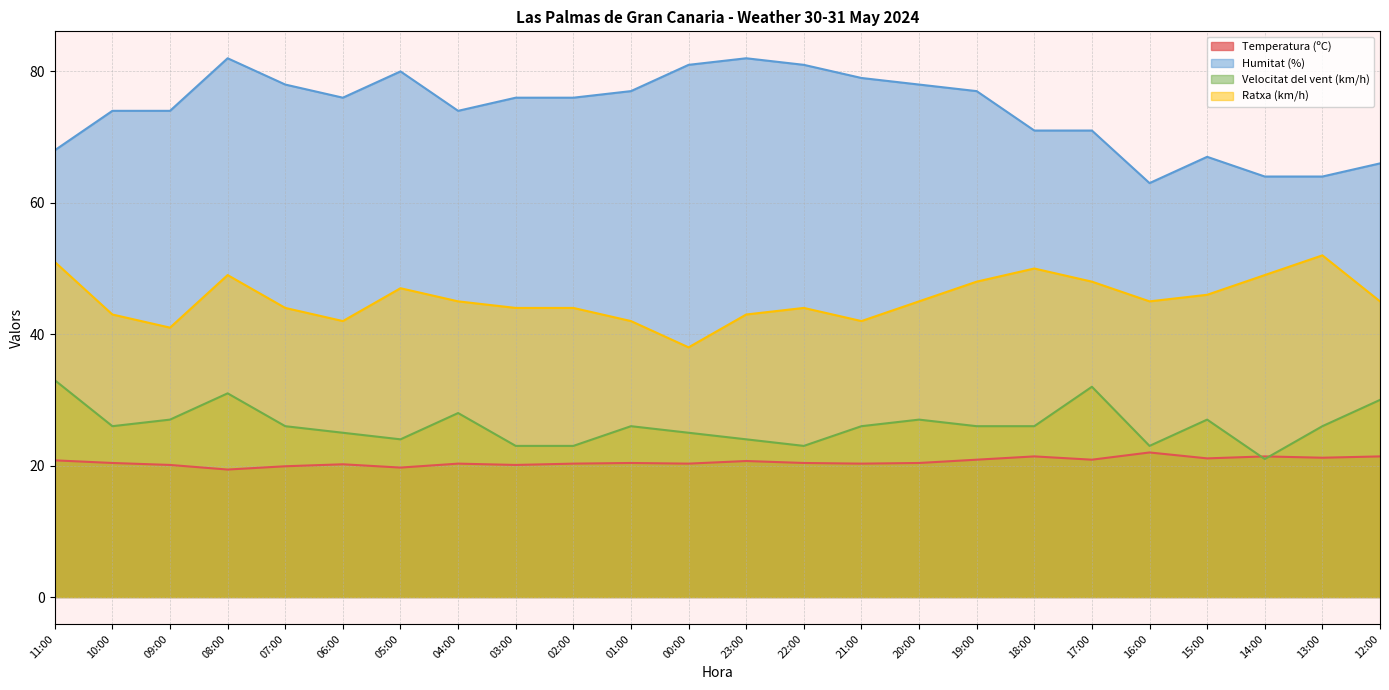

Rank the categories by Humitat (%) value from highest to lowest.

08:00, 23:00, 00:00, 22:00, 05:00, 21:00, 07:00, 20:00, 01:00, 19:00, 06:00, 03:00, 02:00, 10:00, 09:00, 04:00, 18:00, 17:00, 11:00, 15:00, 12:00, 14:00, 13:00, 16:00